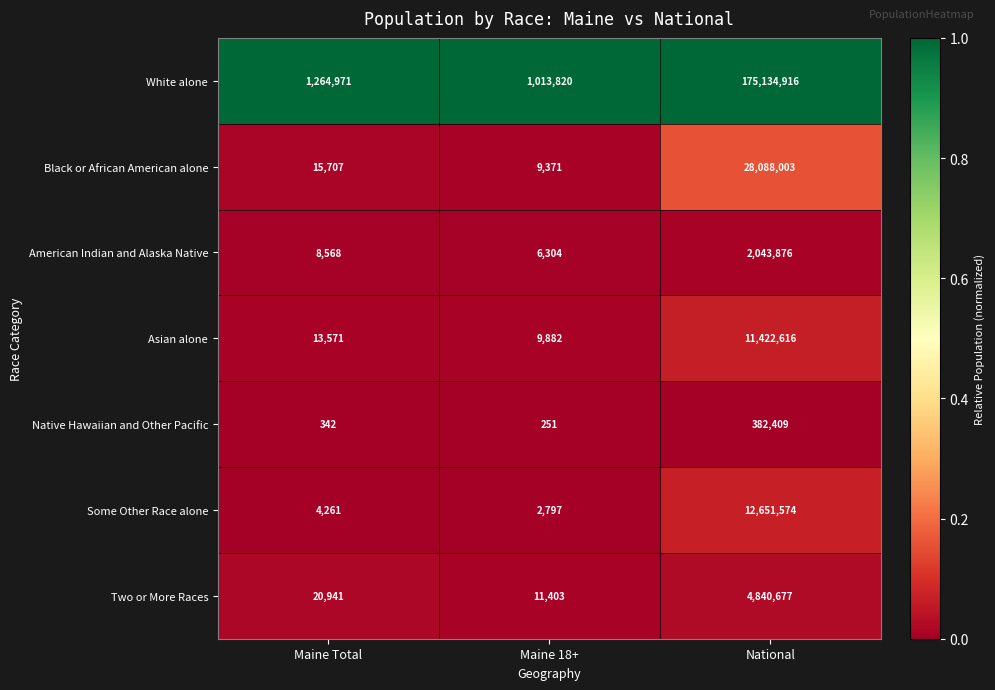

Read the Two or More Races value at Maine Total, to the nearest 100.

20900